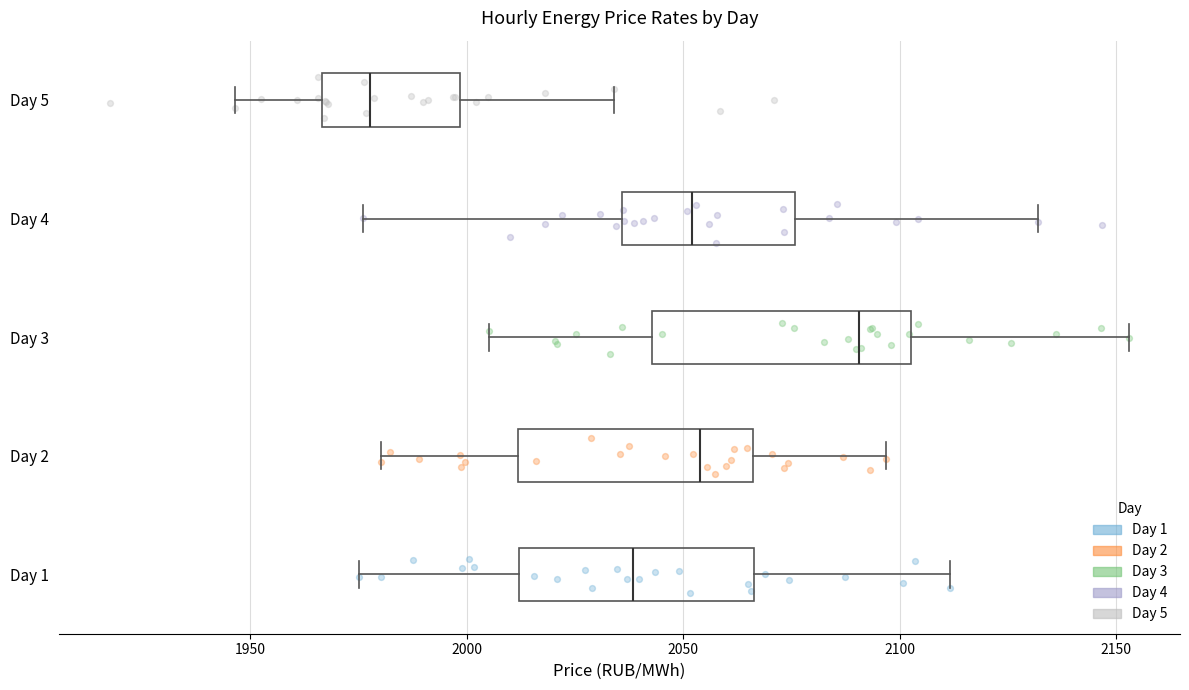

Which box's median line is the furthest to the left?

Day 5